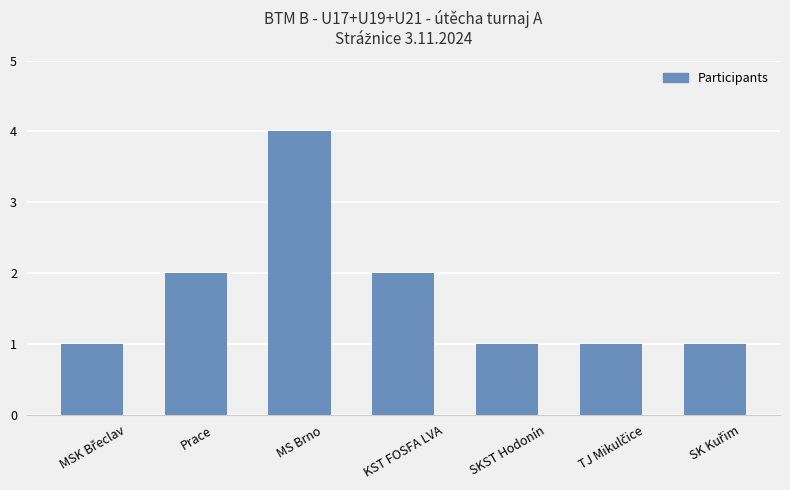

What is the sum of all values?

12